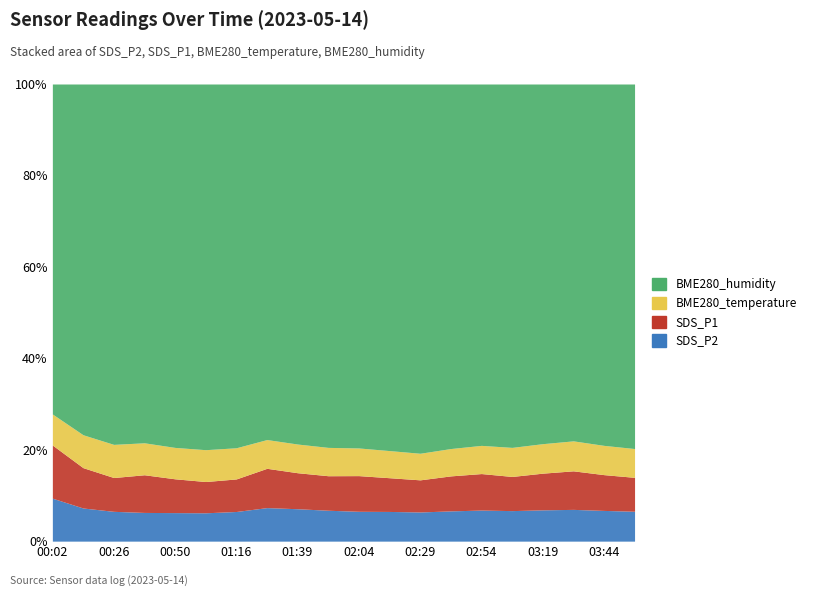

True or false: SDS_P2 has more than 0 points higher than both neighbors.

True